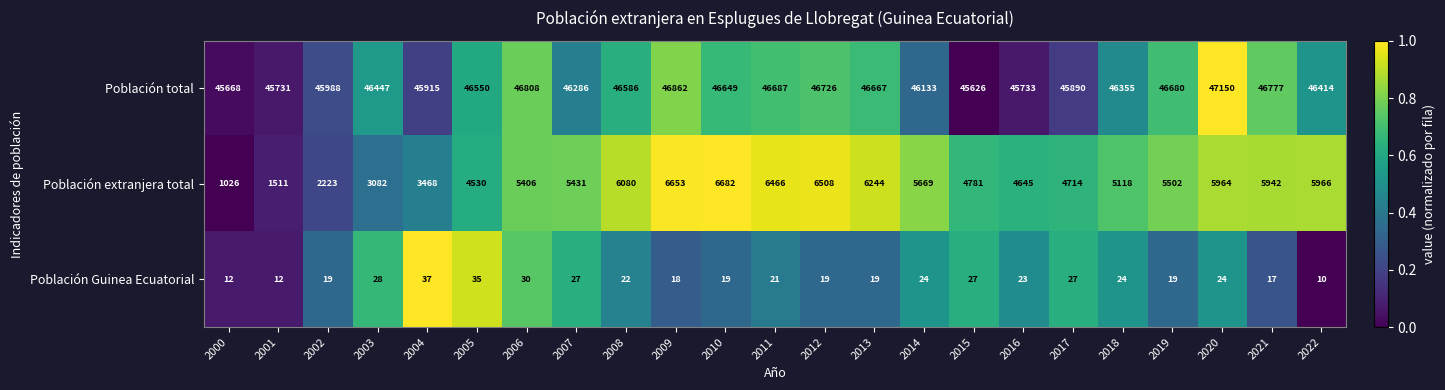

What is the difference between the maximum and minimum values in the Población extranjera total series?

5656